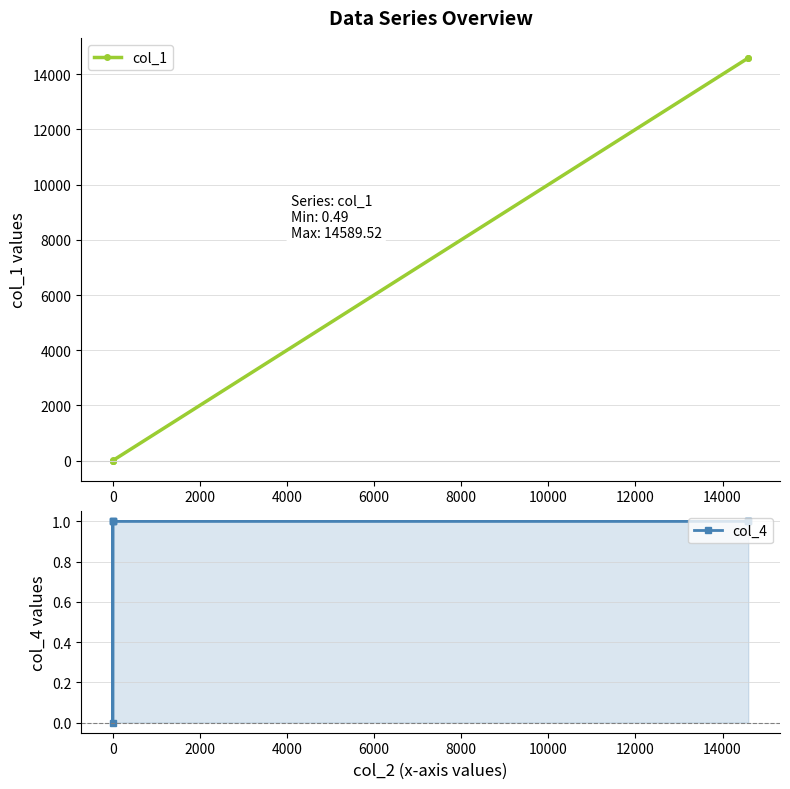

What is the value of the col_1 point at the 3rd from the left?

1.2